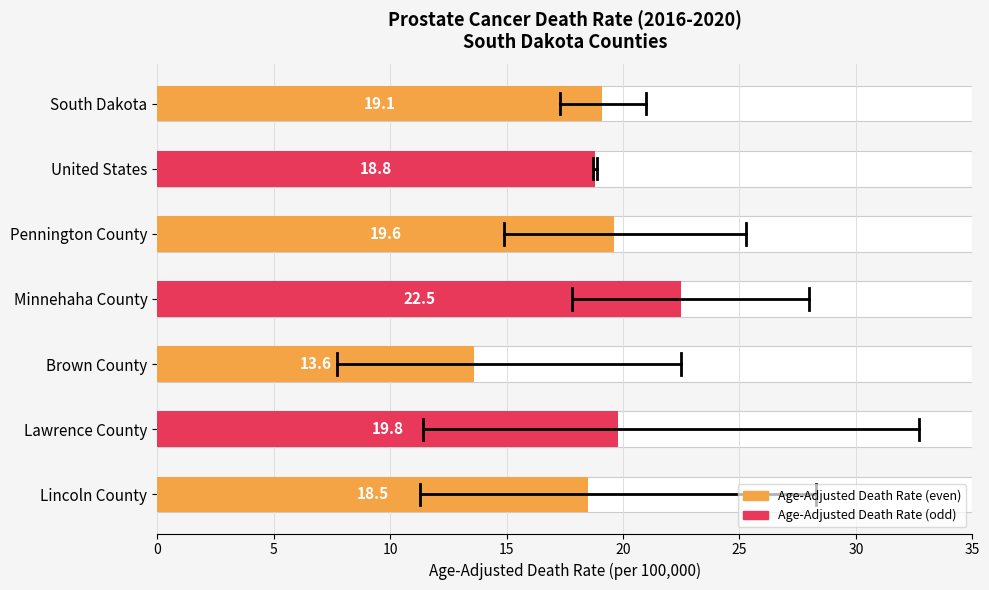

What position from the right is Pennington County?

5